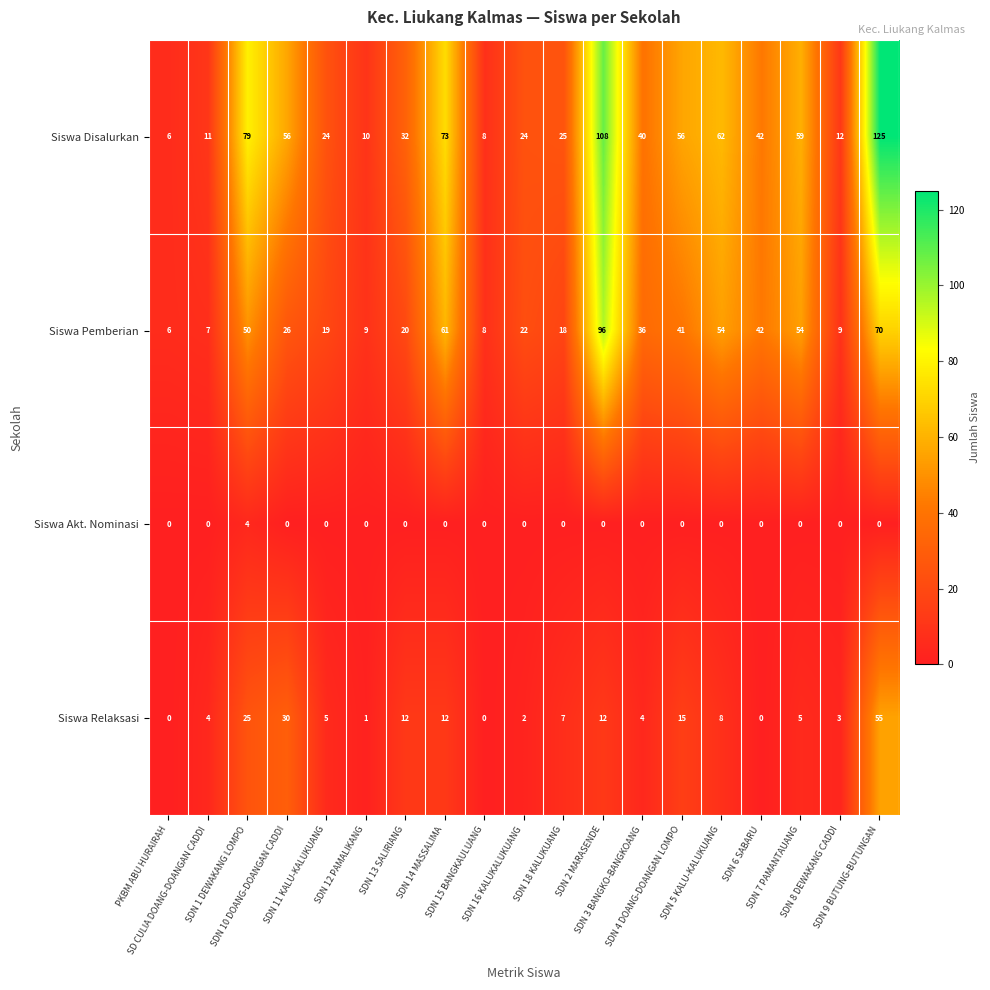

What is the sum of all Siswa Pemberian values?

648